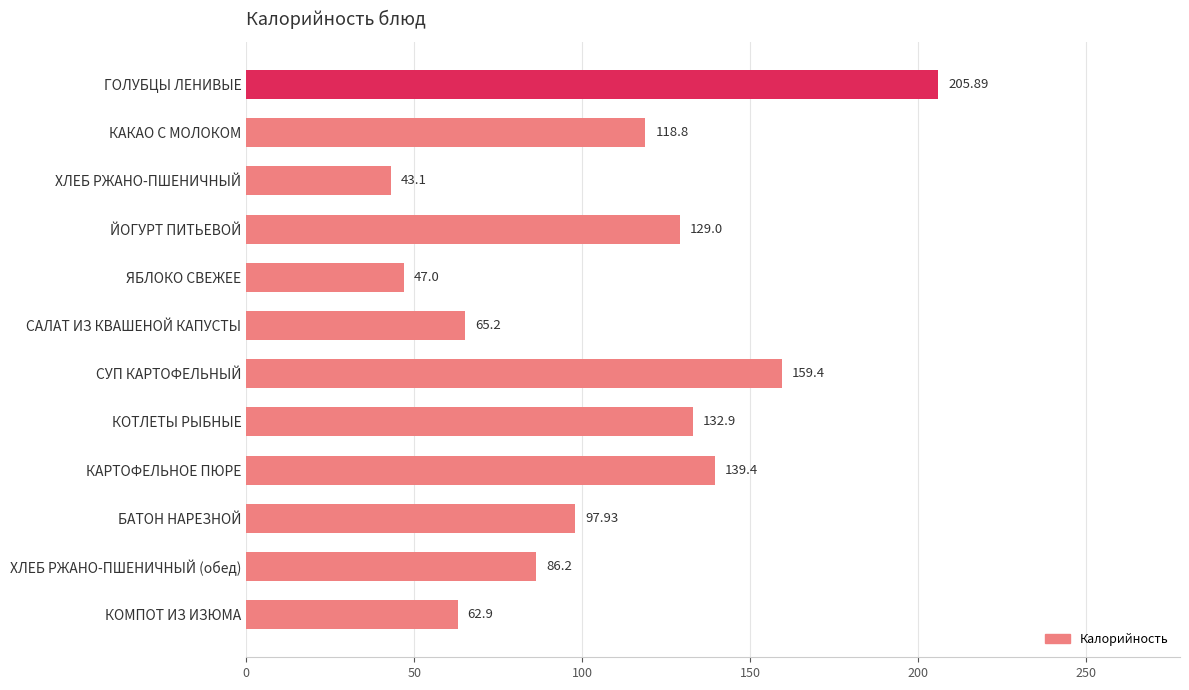

Does the chart contain any negative values?

No